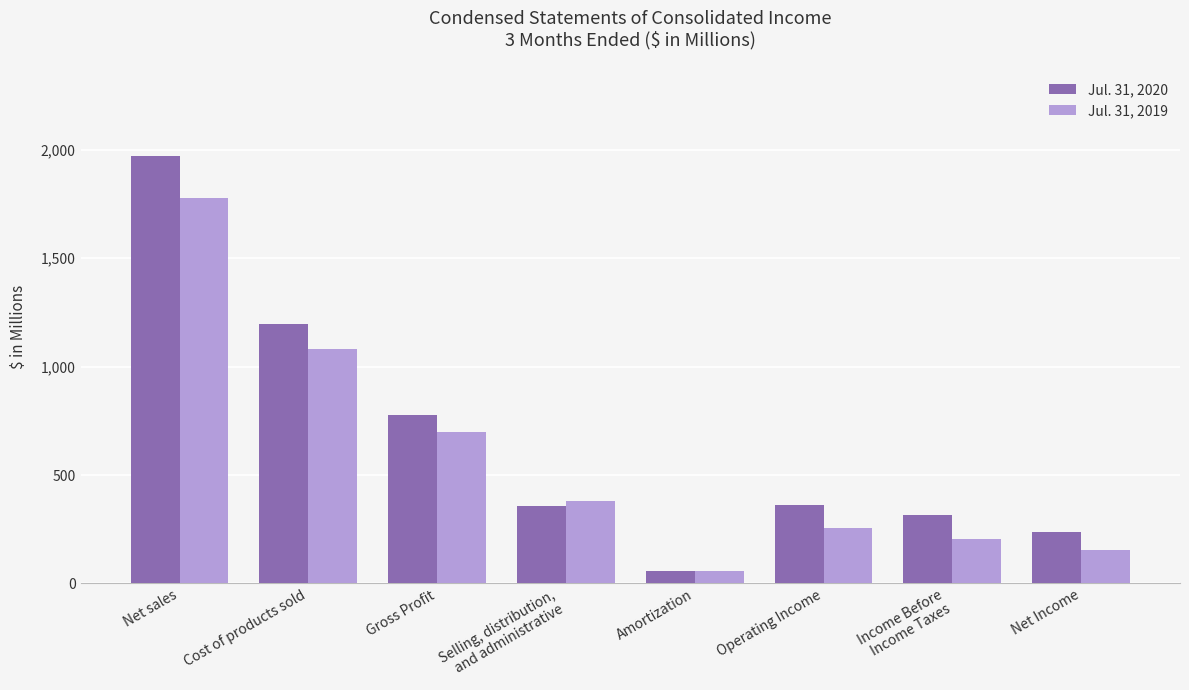

Where does the Jul. 31, 2020 series first go above 361?

Net sales